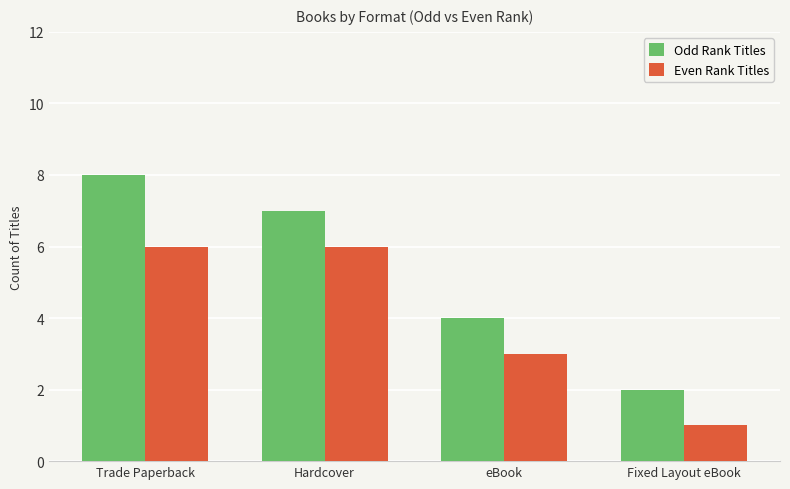

At which label does Odd Rank Titles first exceed 7?

Trade Paperback